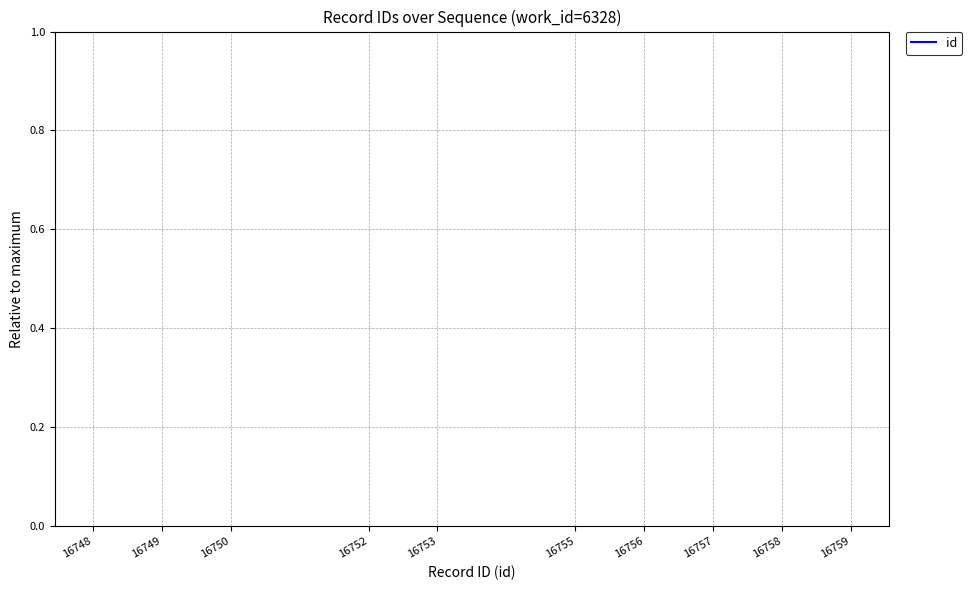

What is the smallest value displayed?

1.0